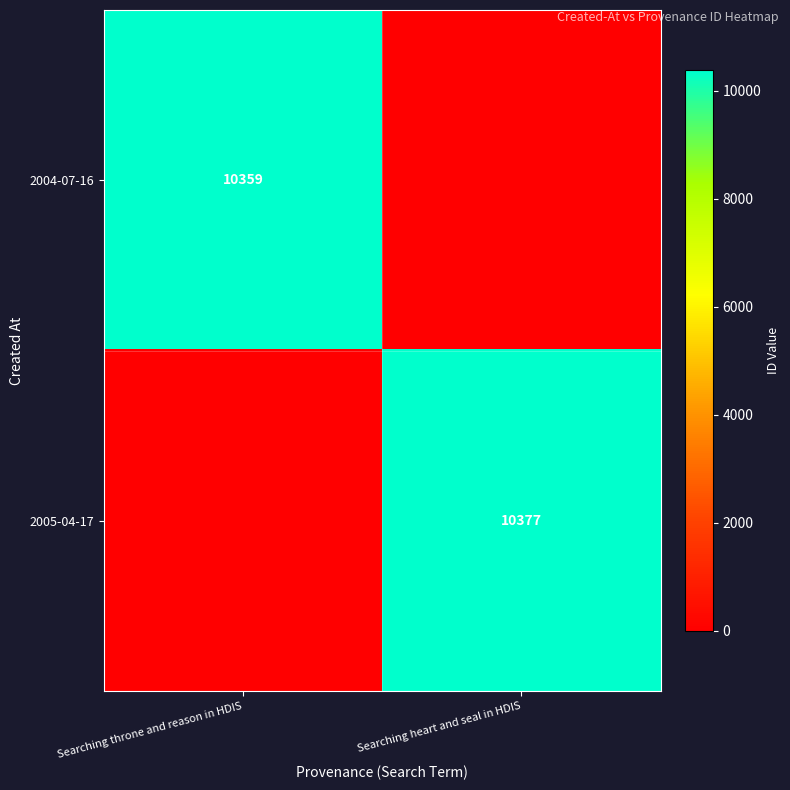

Is it true that 2004-07-16 equals 5378 at Searching throne and reason in HDIS?

False